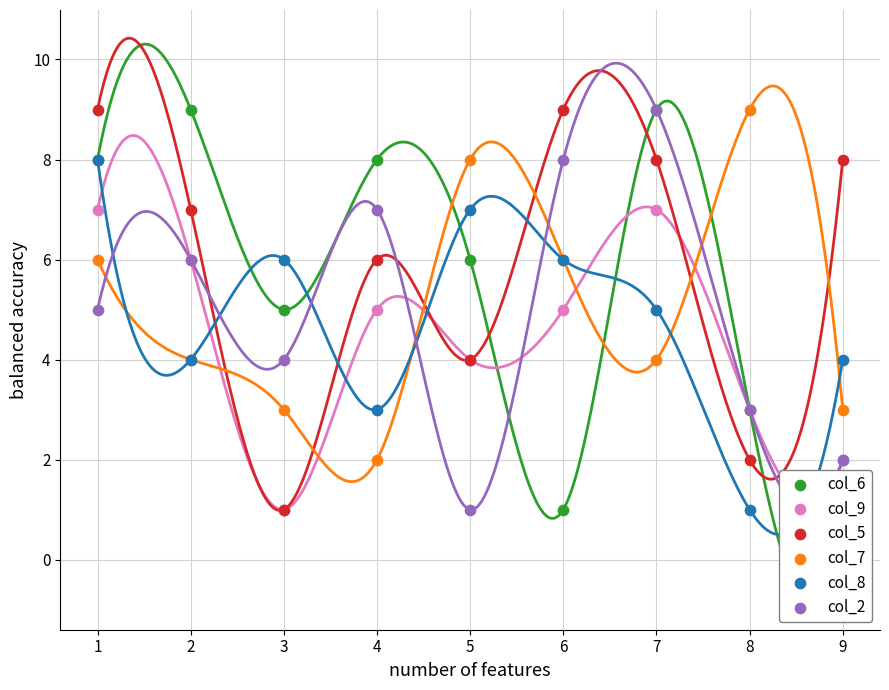

Which series has the largest total across all categories?

col_5